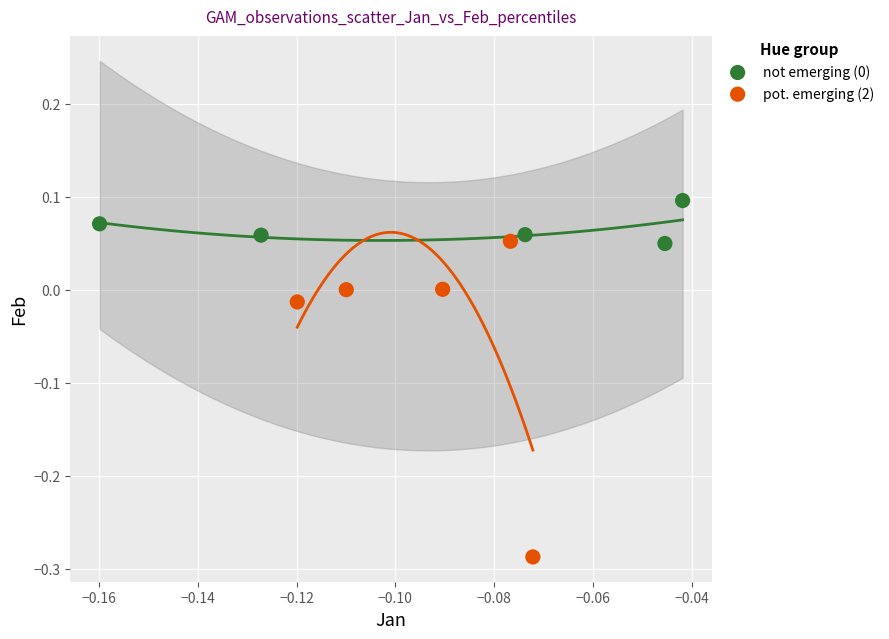

Which series has the widest spread of Y values?

pot. emerging (2)